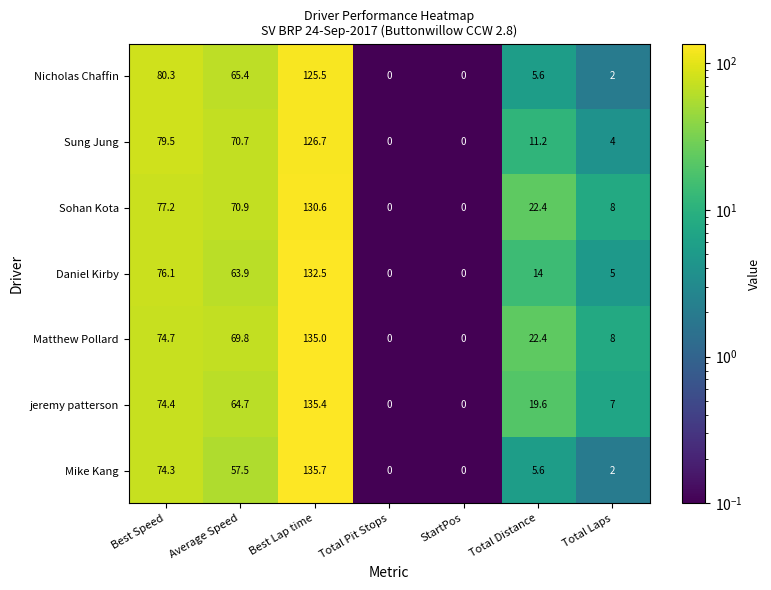

At which label does Mike Kang first exceed 5?

Best Speed